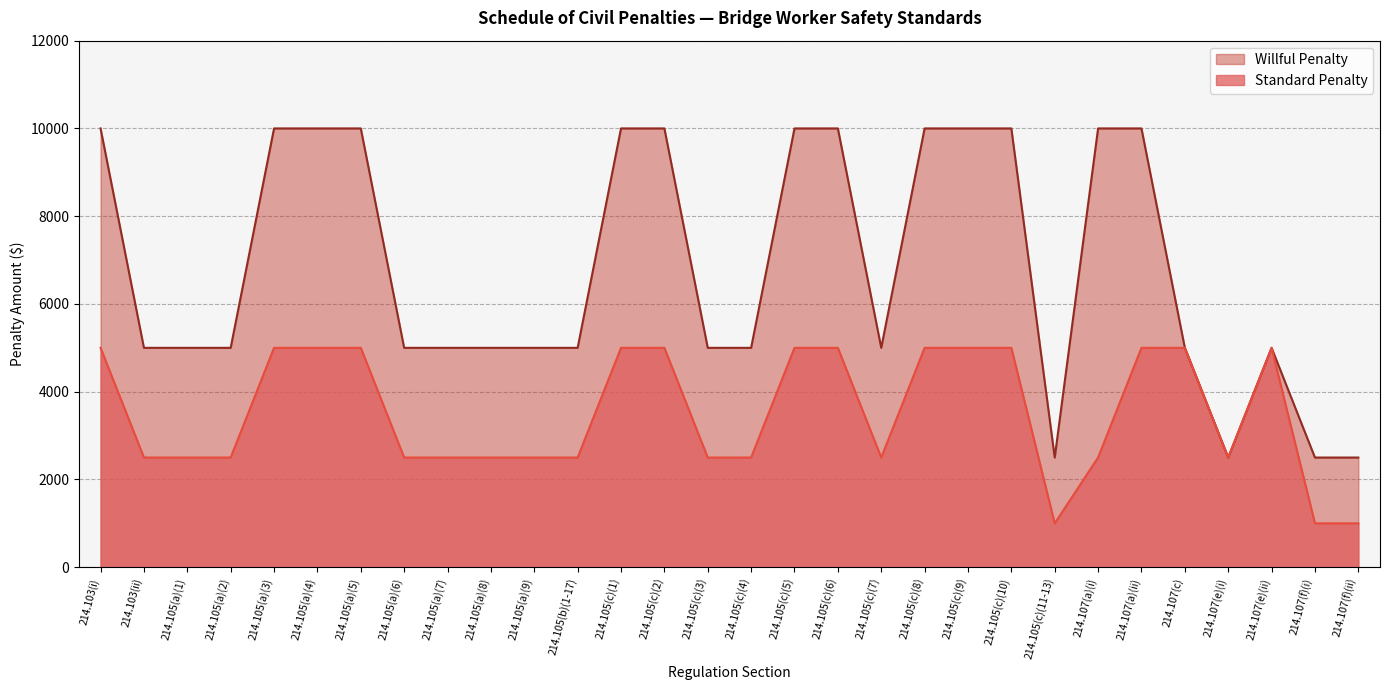

At which label does Standard Penalty reach its minimum?

214.105(c)(11-13)